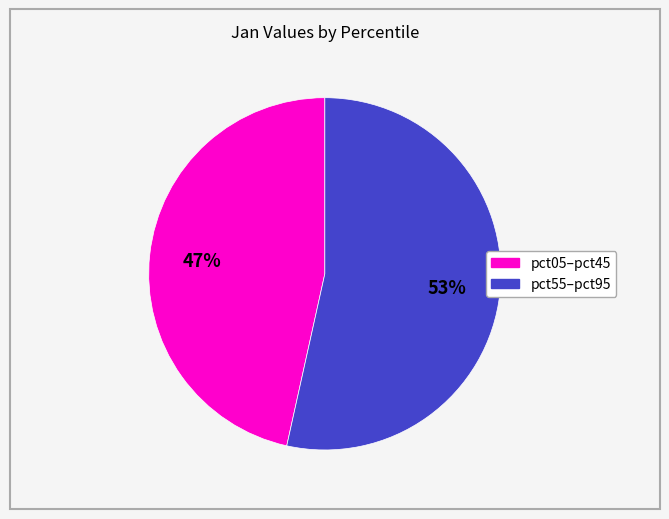

Is there any slice that represents more than half of the pie?

Yes